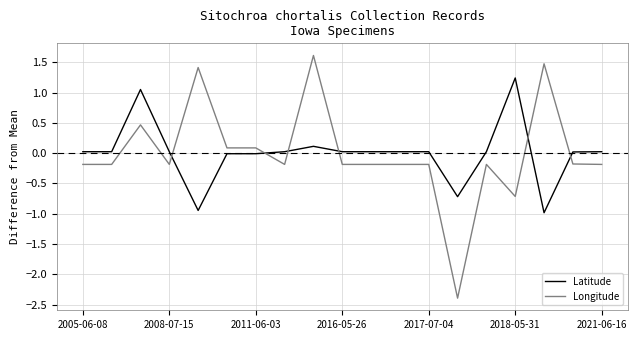

Which series has the largest range (max minus min)?

Longitude